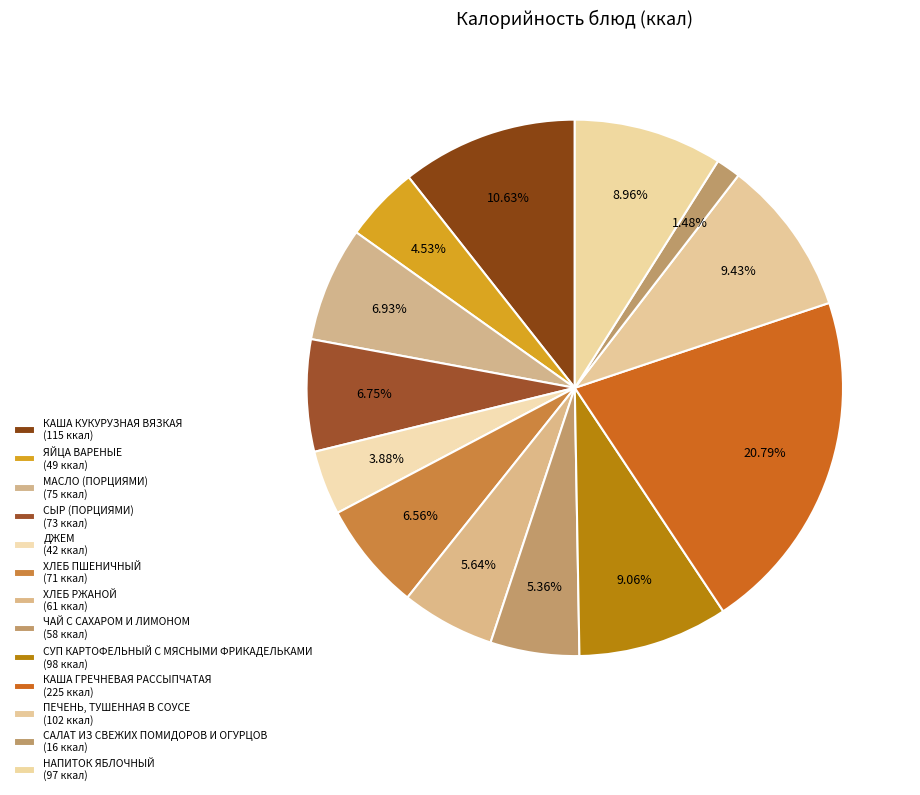

Is НАПИТОК ЯБЛОЧНЫЙ the majority of the pie?

No